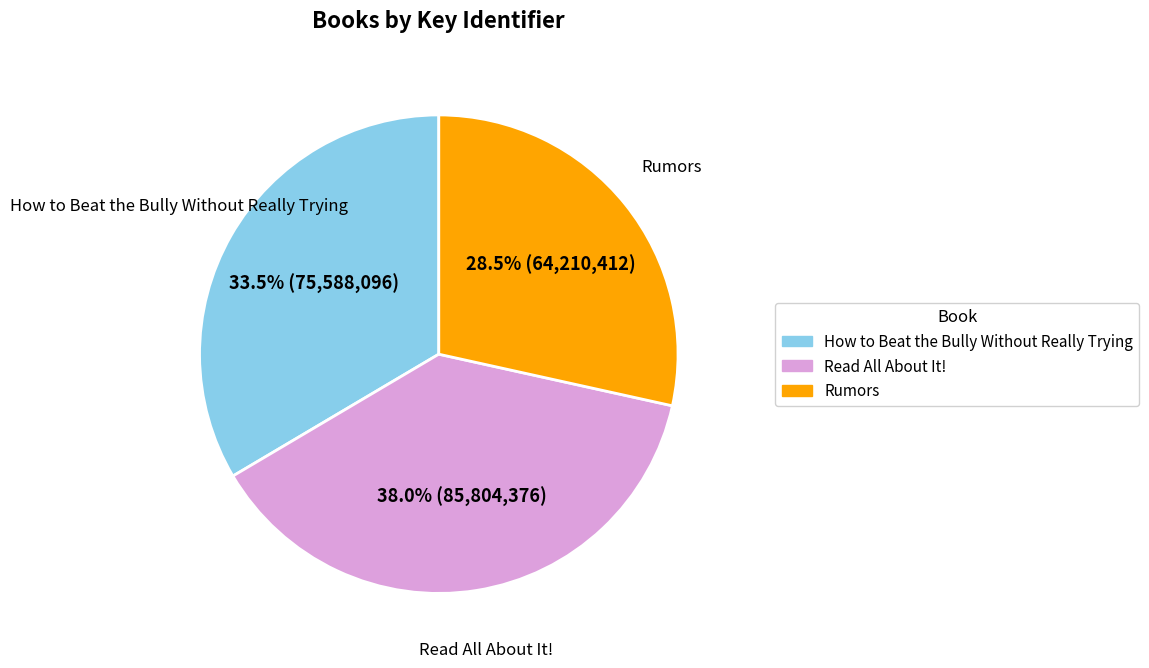

What is the ratio of the value at How to Beat the Bully Without Really Trying to the value at Read All About It!?

0.9